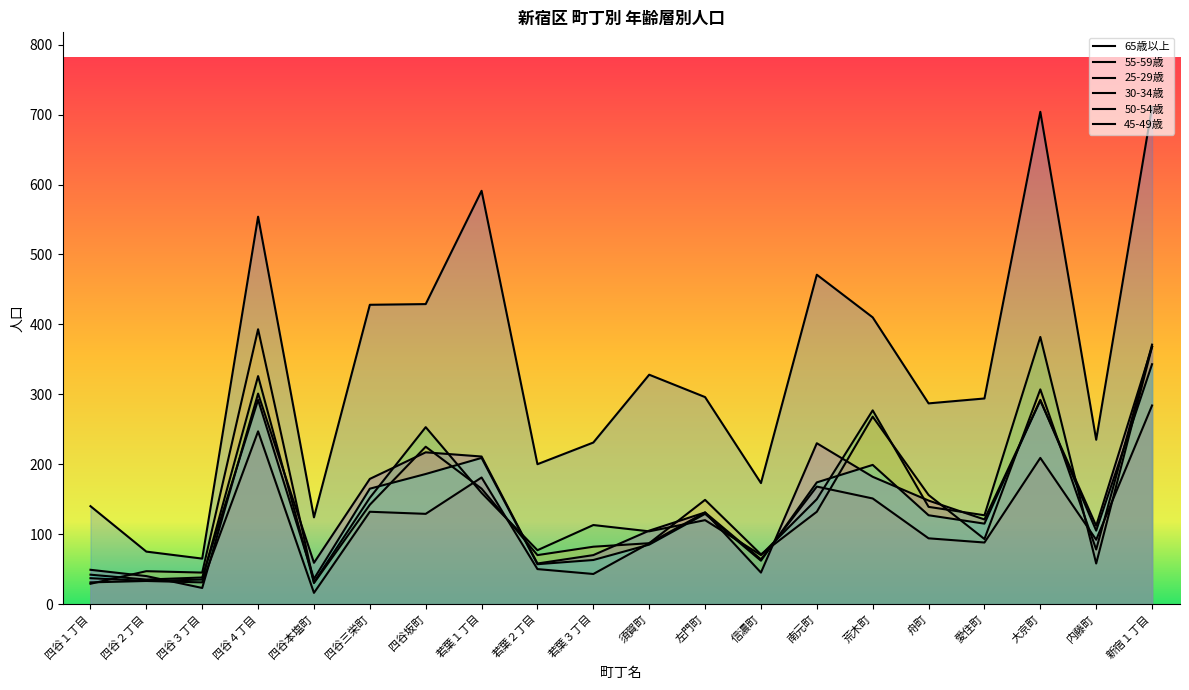

What is the difference between the 65歳以上 values at 四谷２丁目 and 信濃町?

98